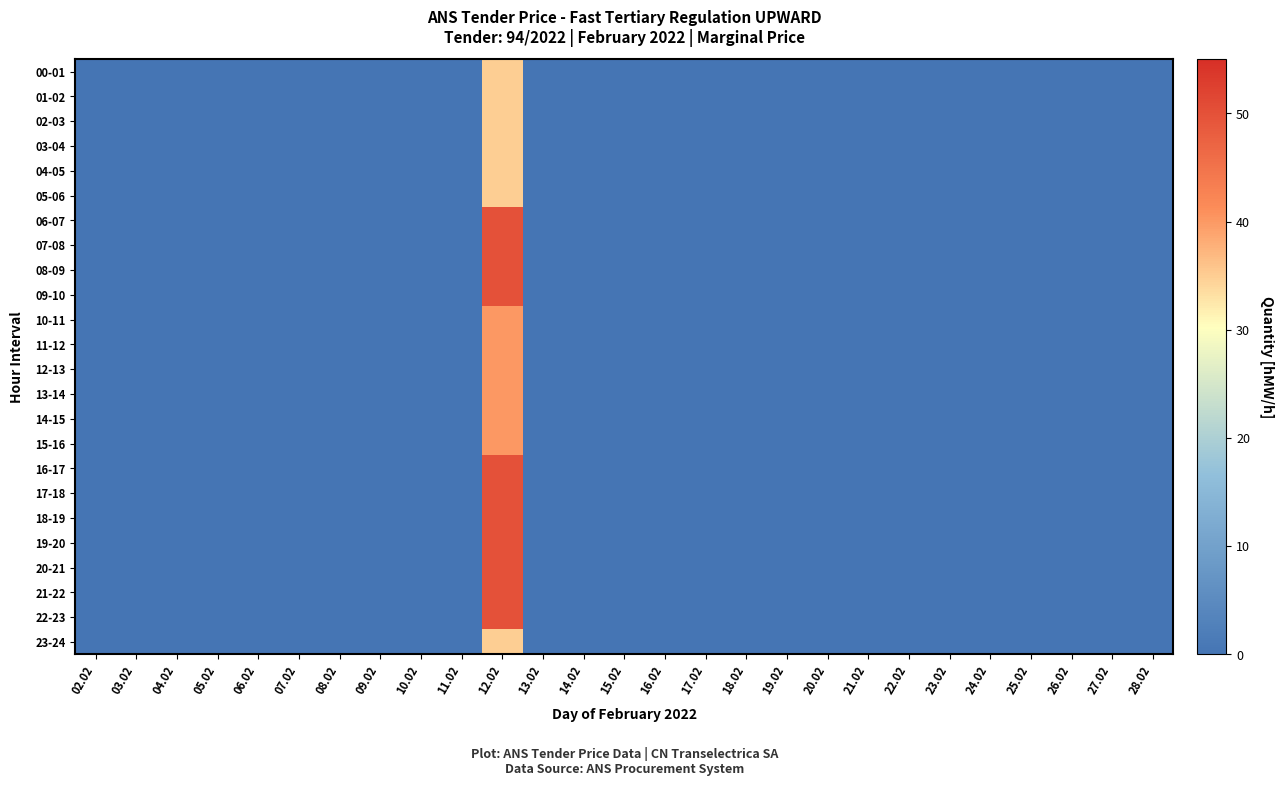

At how many categories does at least one series exceed 49?

1